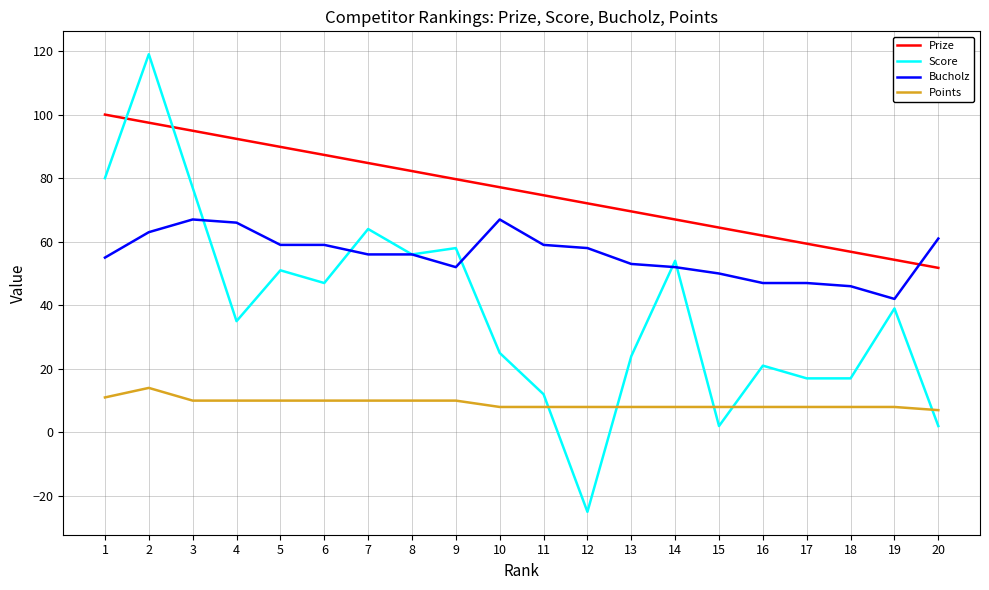

Rank the series by their average value, from highest to lowest.

Prize, Bucholz, Score, Points